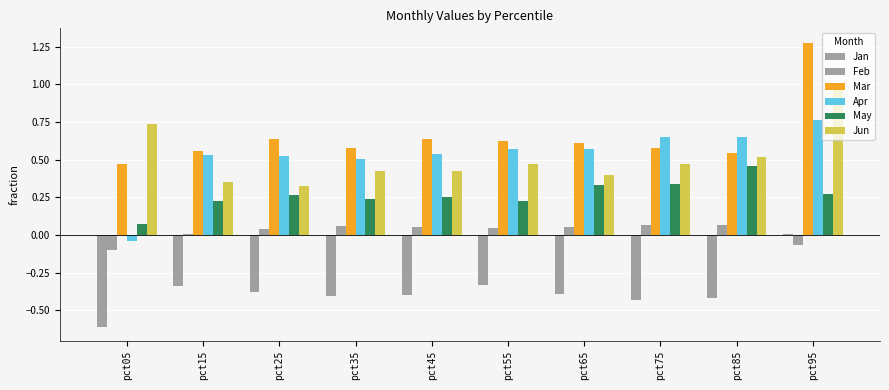

At how many categories does at least one series exceed 1?

1